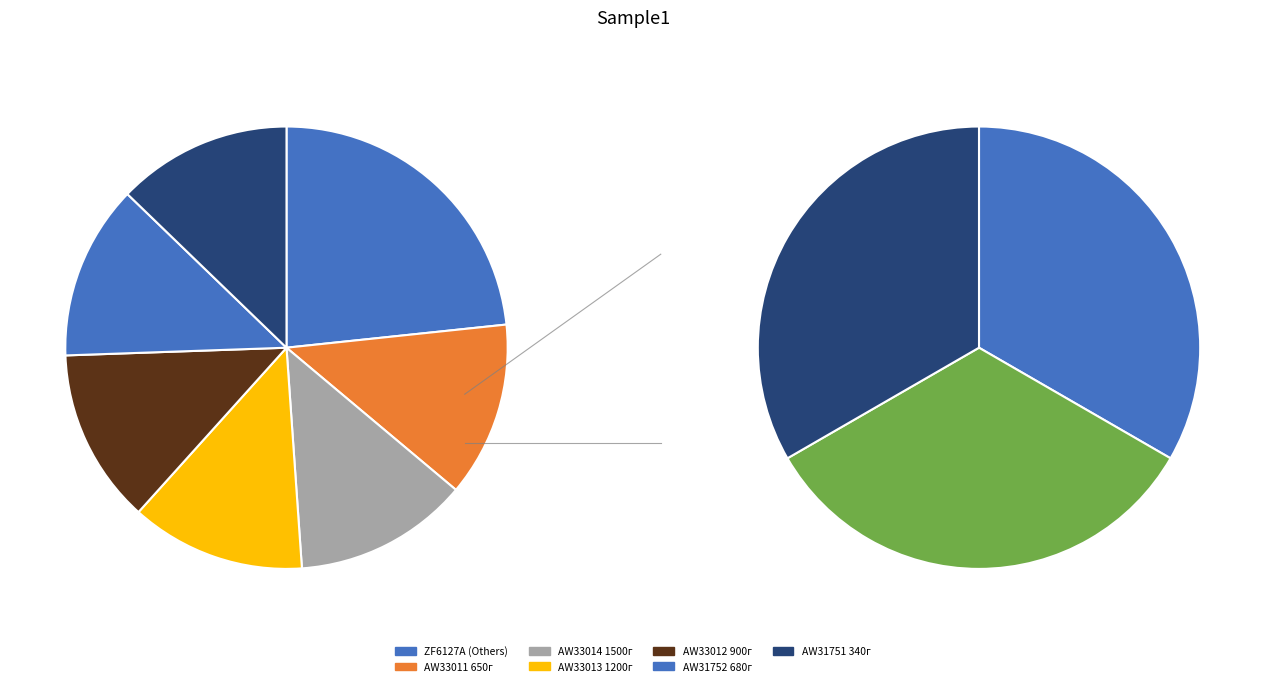

How many segments does this pie chart have?

7